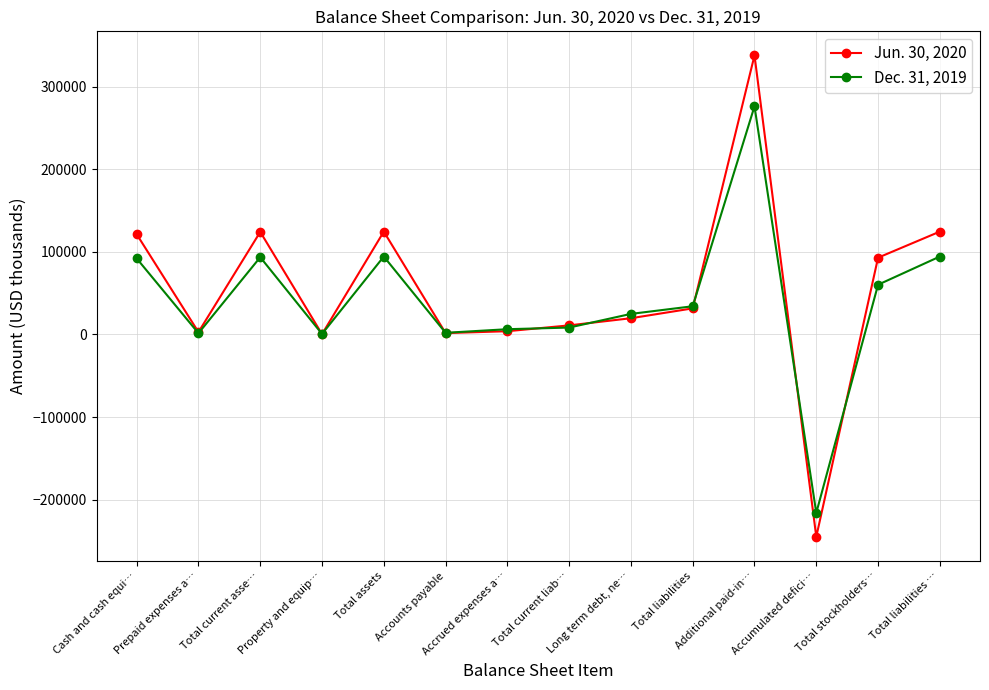

Which category has the lowest value in the Jun. 30, 2020 series?

Accumulated defici…